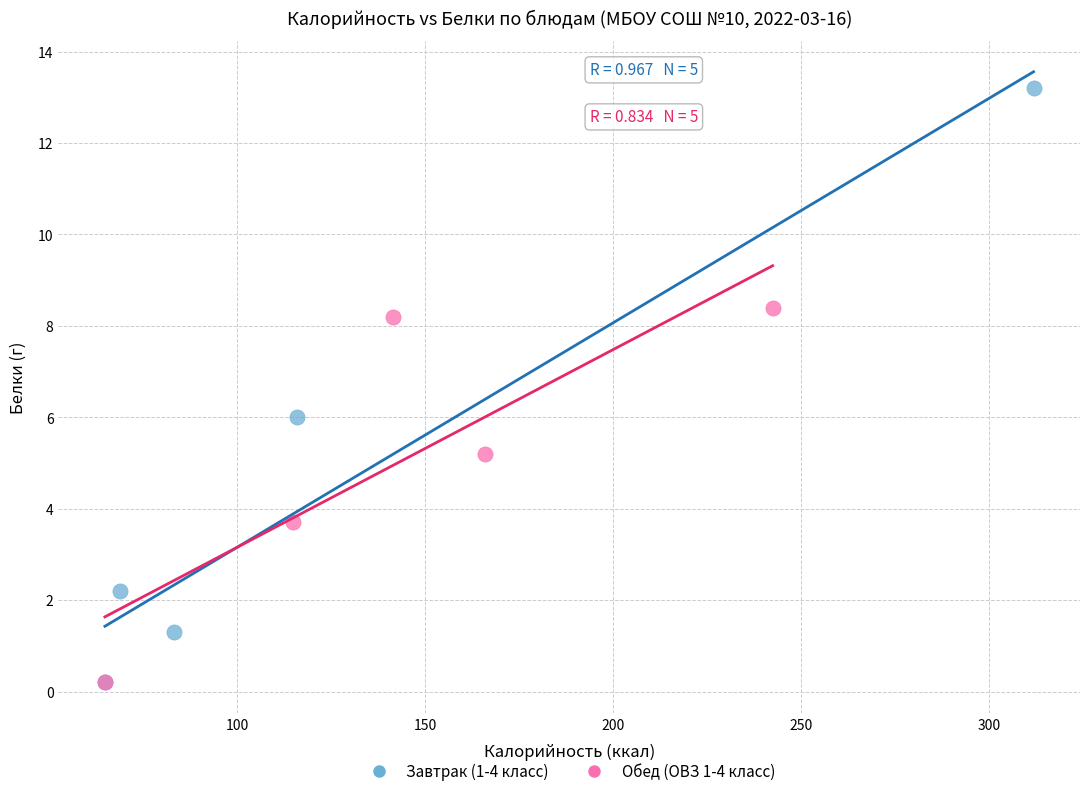

Which series has the widest spread of Y values?

Завтрак (1-4 класс)